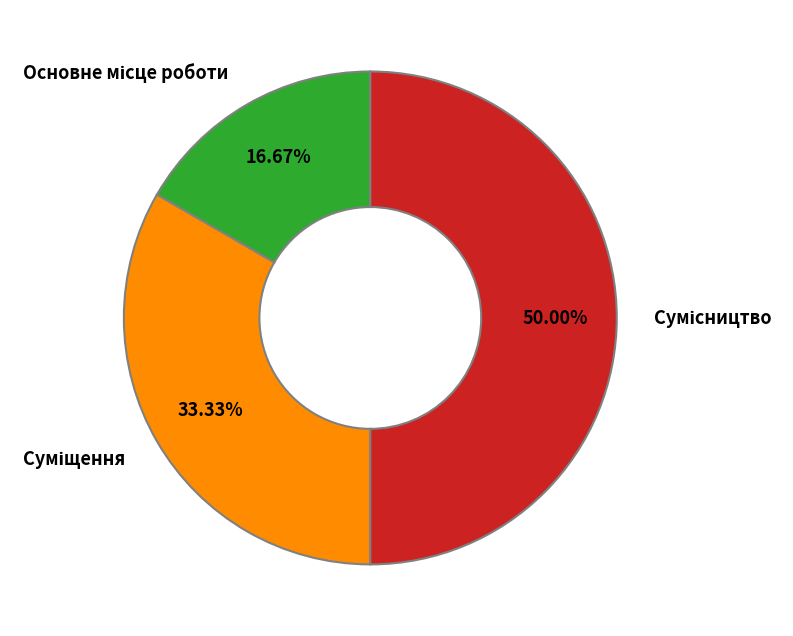

How many slices are in this pie chart?

3